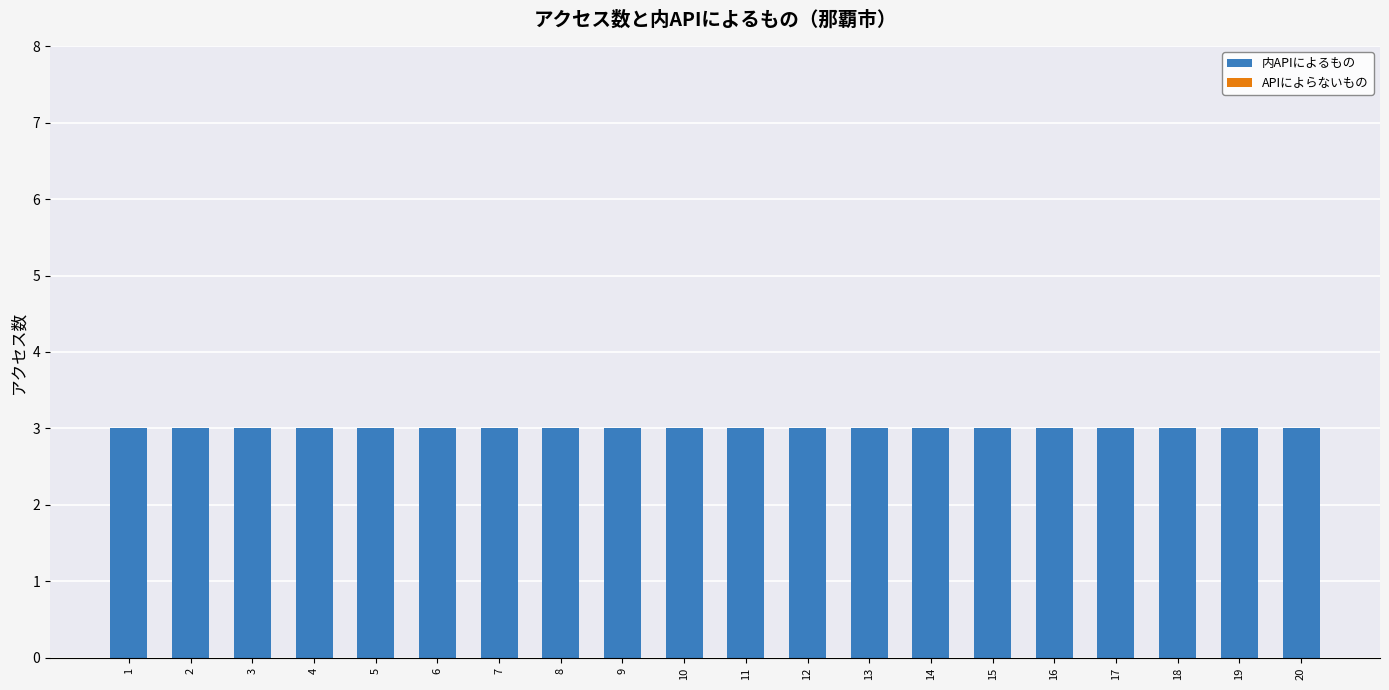

Reading left to right, extract all data points from this chart.

内APIによるもの: 1=3	2=3	3=3	4=3	5=3	6=3	7=3	8=3	9=3	10=3	11=3	12=3	13=3	14=3	15=3	16=3	17=3	18=3	19=3	20=3
APIによらないもの: 1=0	2=0	3=0	4=0	5=0	6=0	7=0	8=0	9=0	10=0	11=0	12=0	13=0	14=0	15=0	16=0	17=0	18=0	19=0	20=0